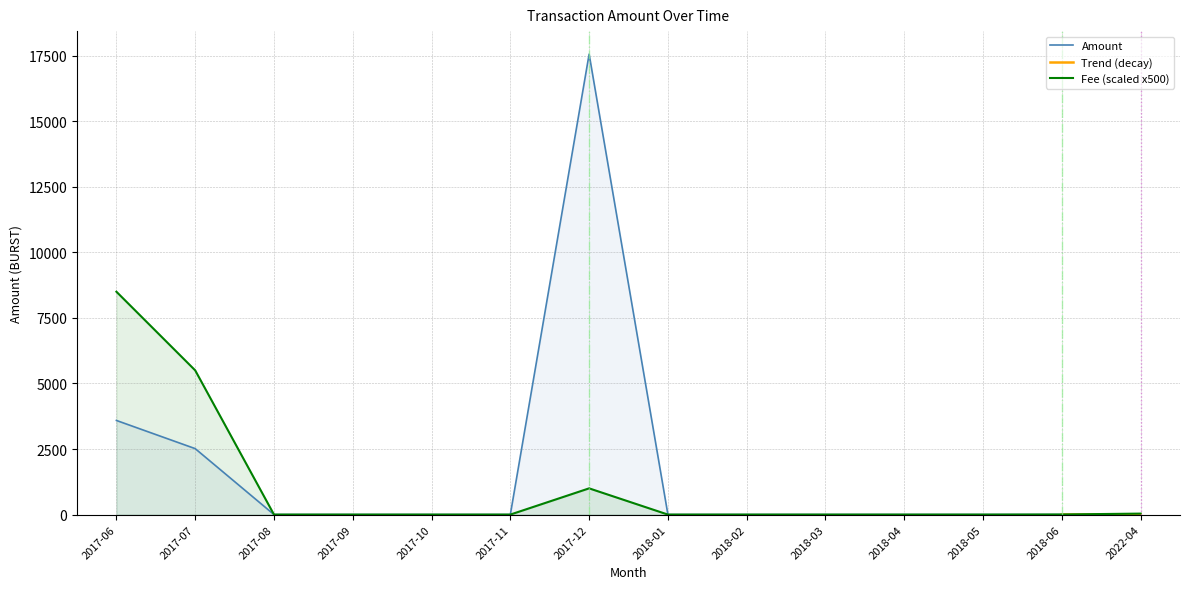

Where is Fee (scaled x500) nearest to the value 4250?

2017-07